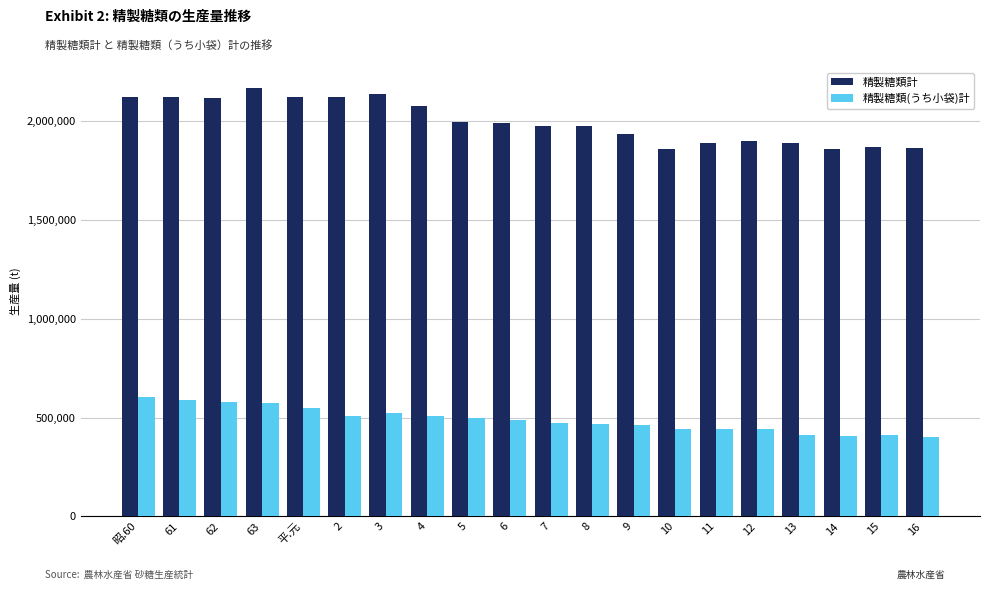

Which series changed the most between 2 and 16?

精製糖類計